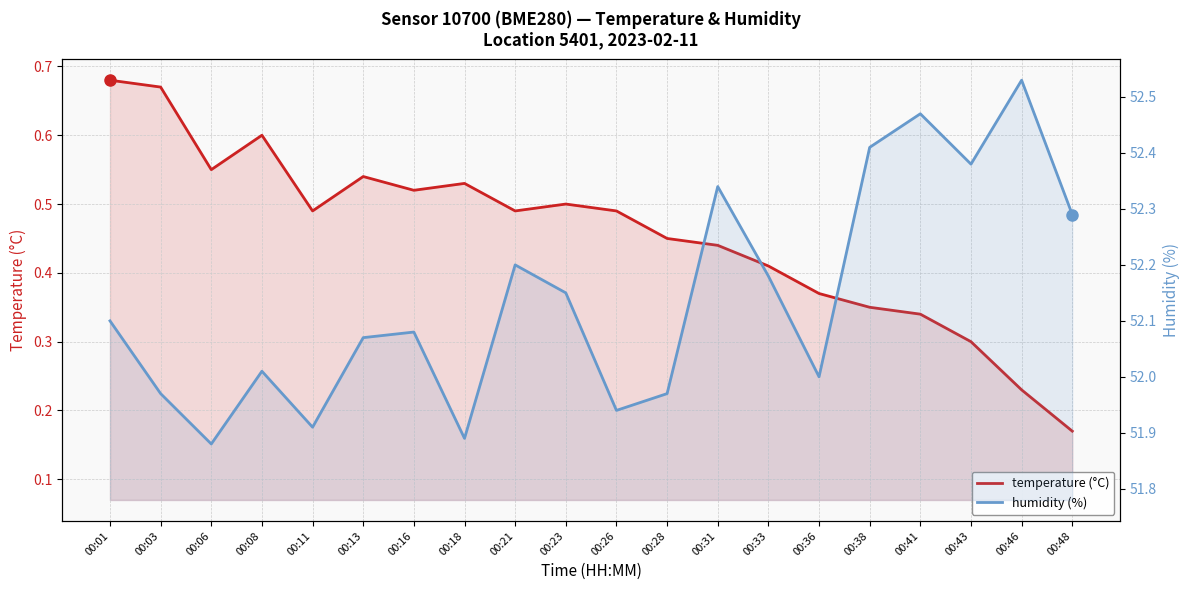

How many temperature (°C) values are between 0 and 1?

20